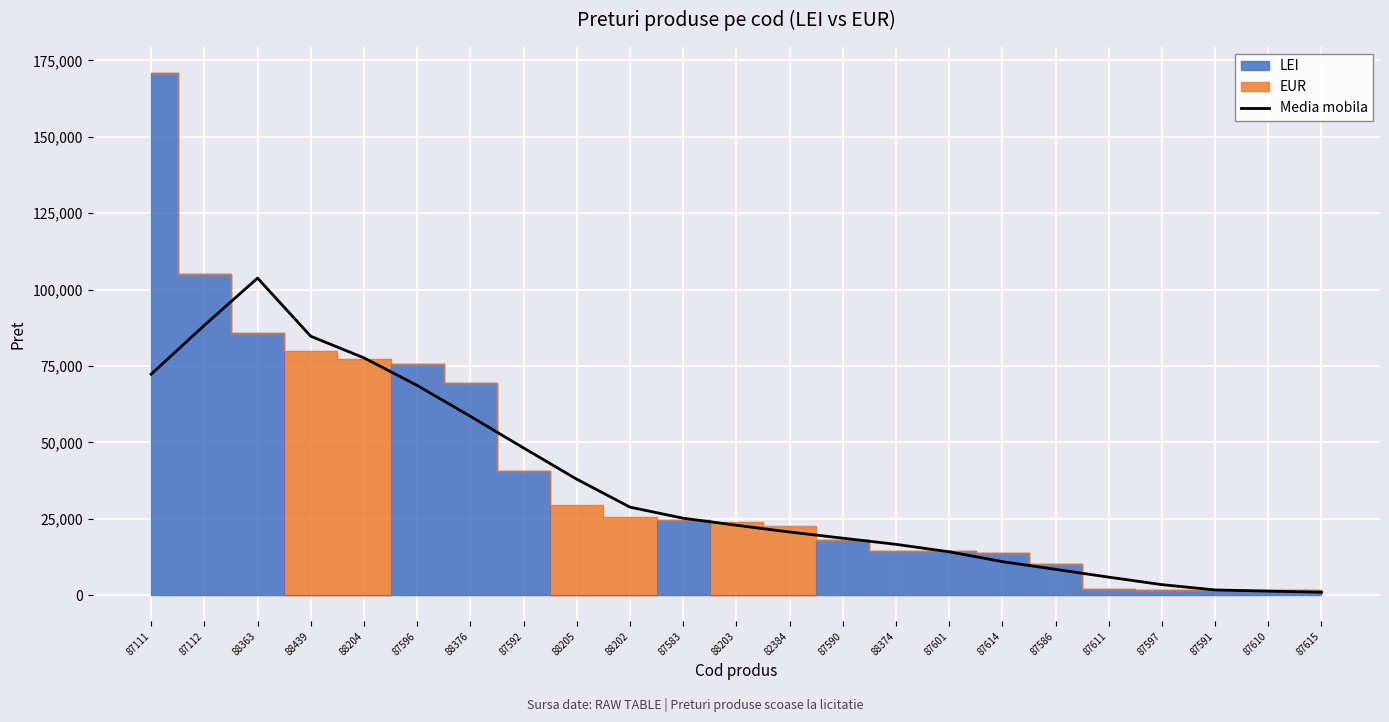

The Media mobila series shows 143137.6 at 87112. True or false?

False